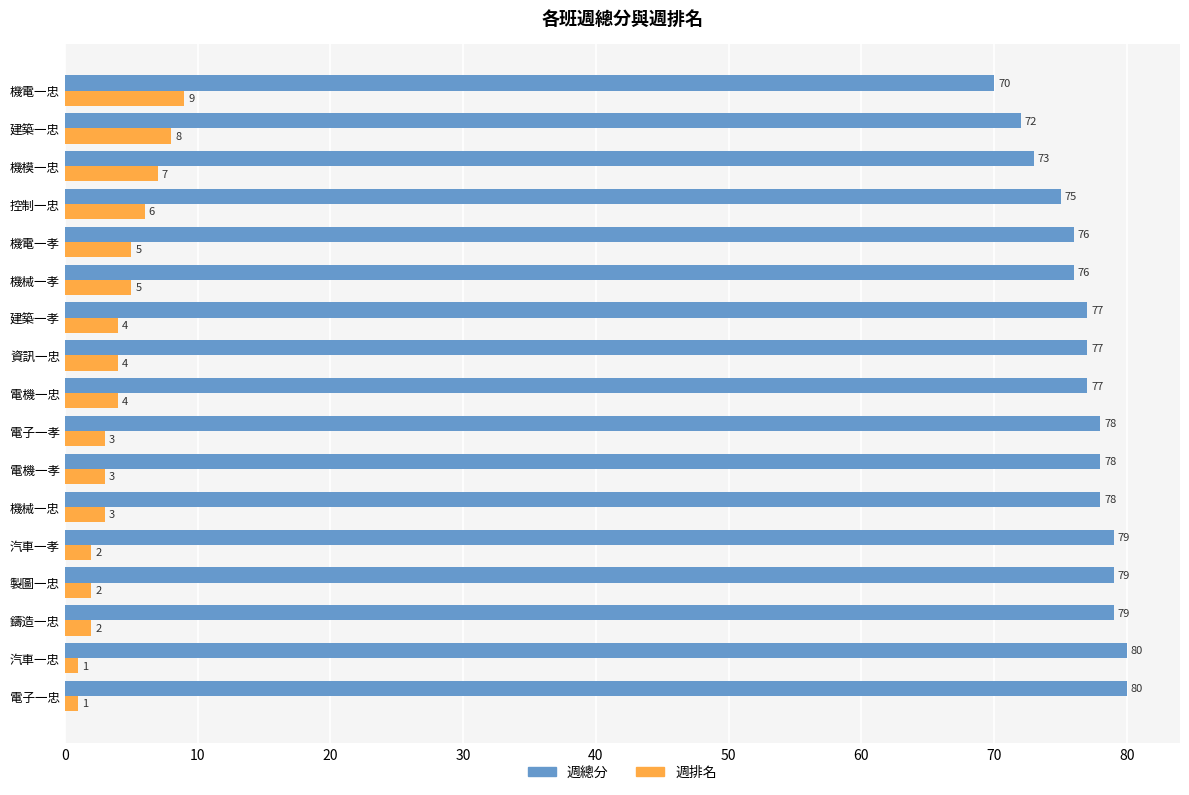

What is the sum of all 週總分 values?

1304